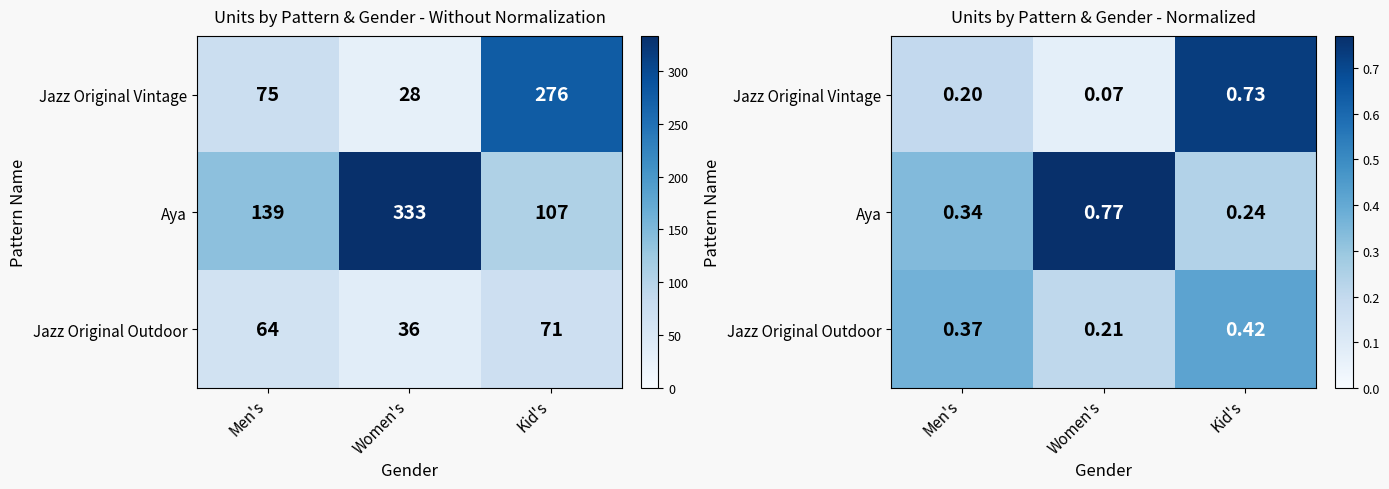

The Aya series shows 0.3 at Kid's. True or false?

False